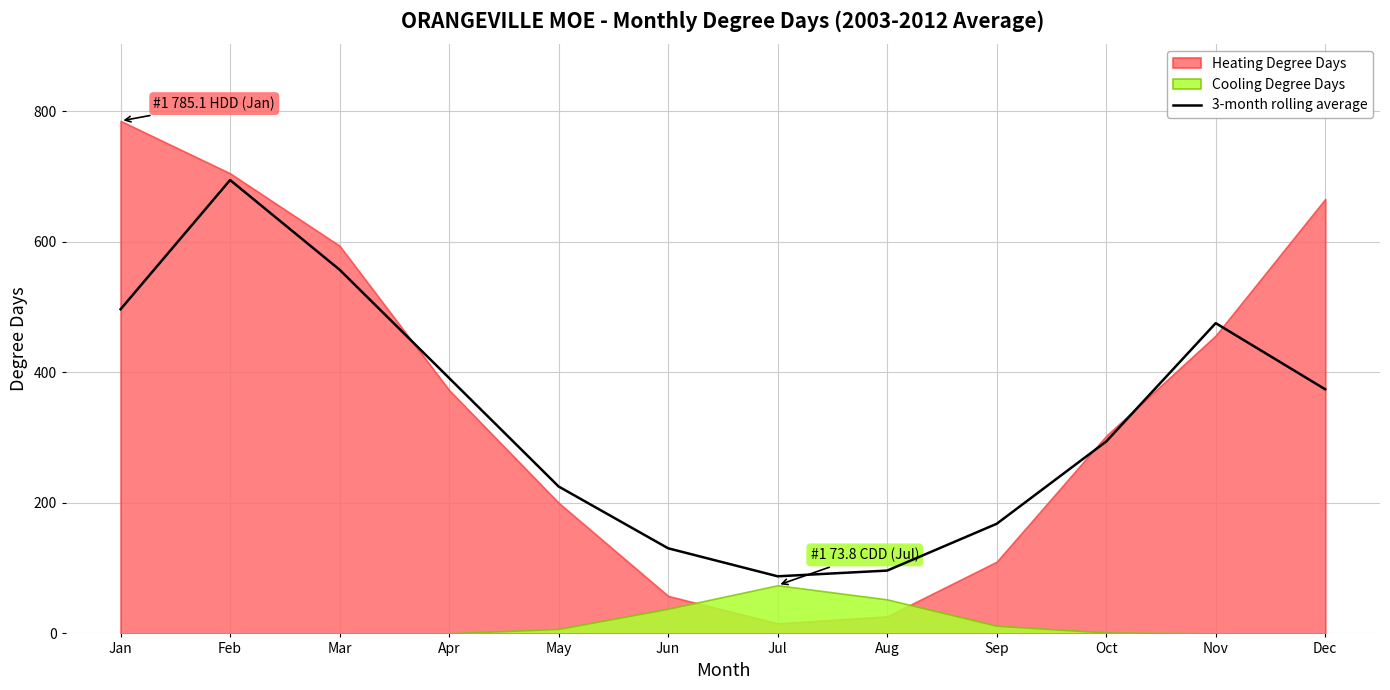

How many values are below 373?

6